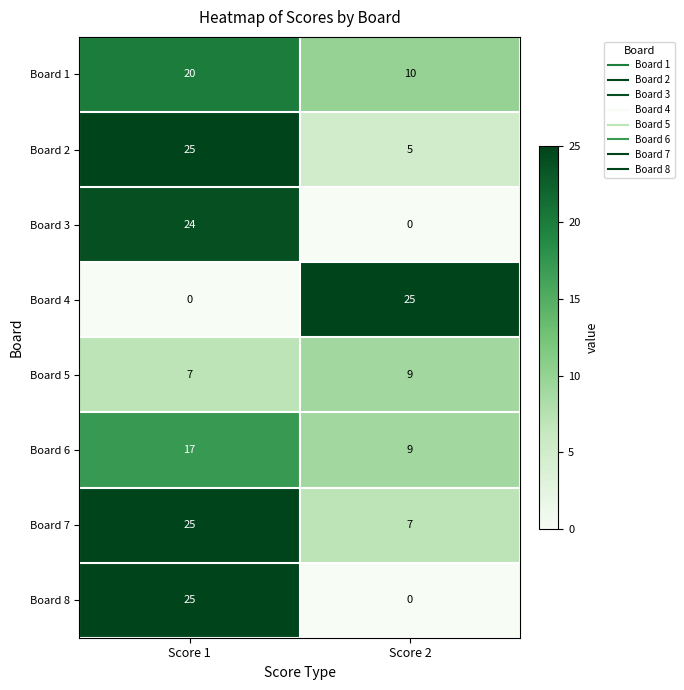

What is the difference between the highest and lowest values at Score 1?

25